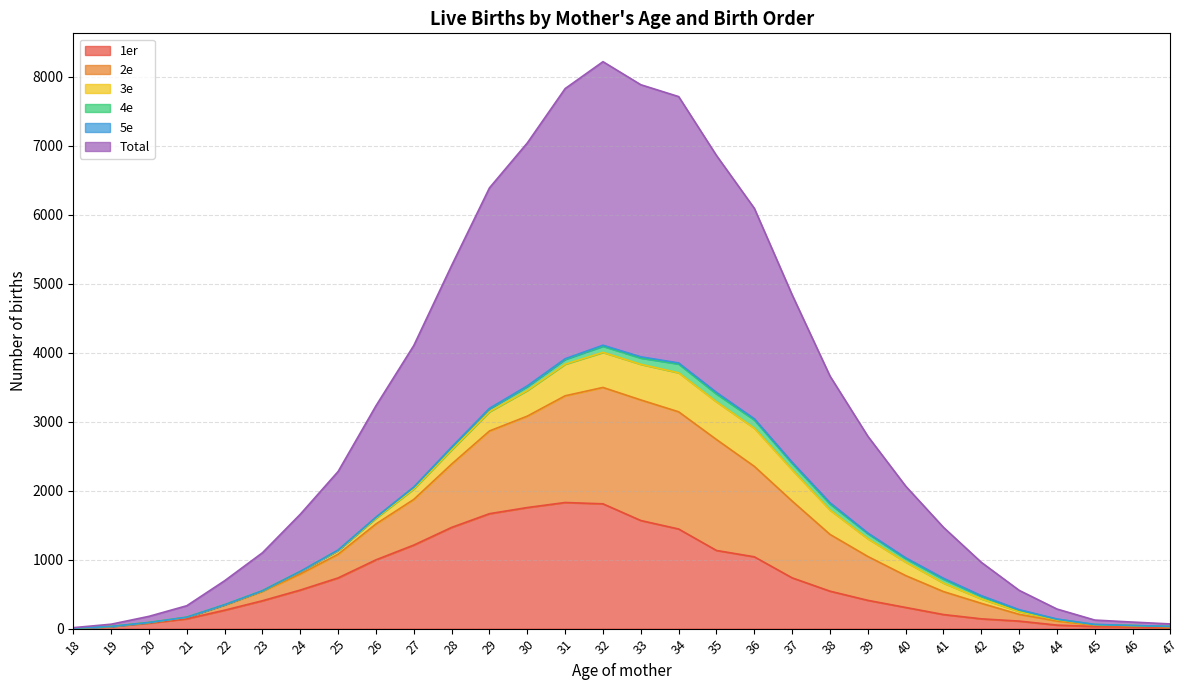

Does the chart have visible grid lines?

Yes